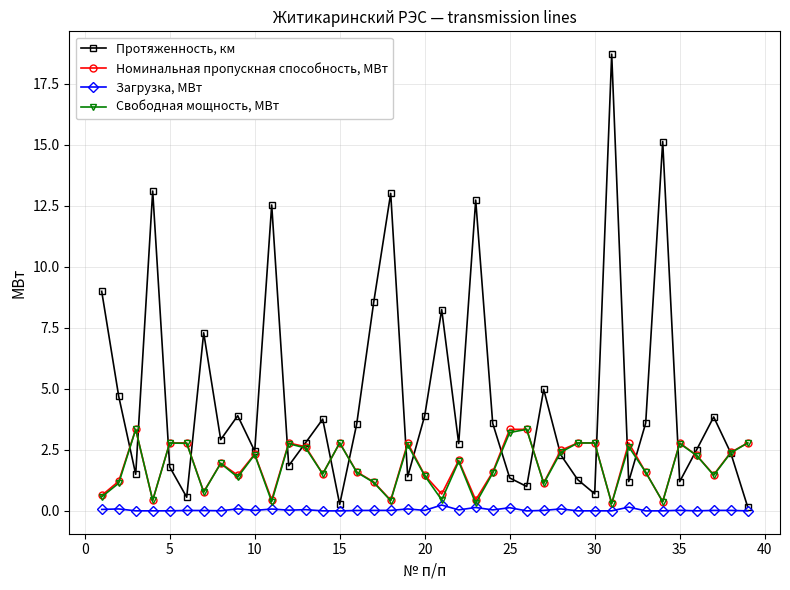

What are all the series names shown in the legend?

Протяженность, км, Номинальная пропускная способность, МВт, Загрузка, МВт, Свободная мощность, МВт